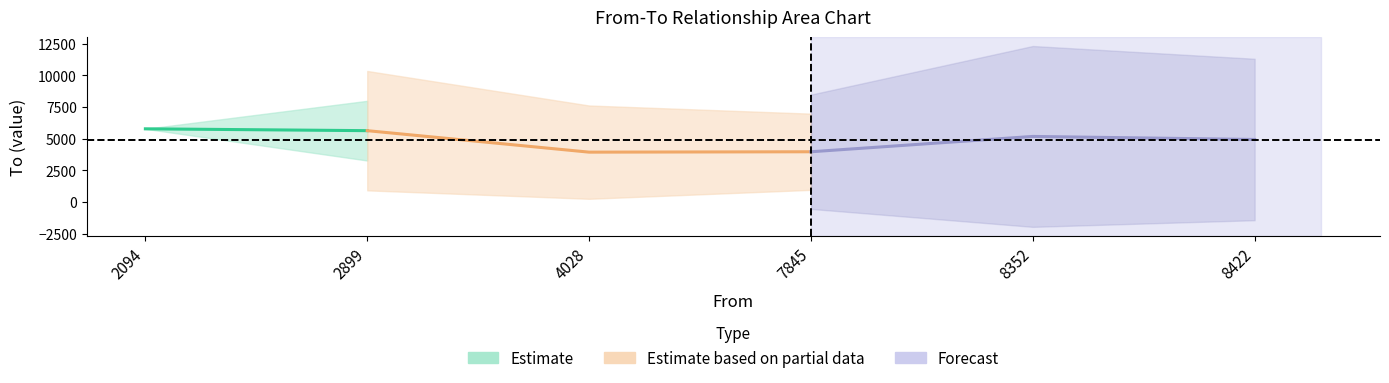

What is the label of the 10th point from the right?

2899